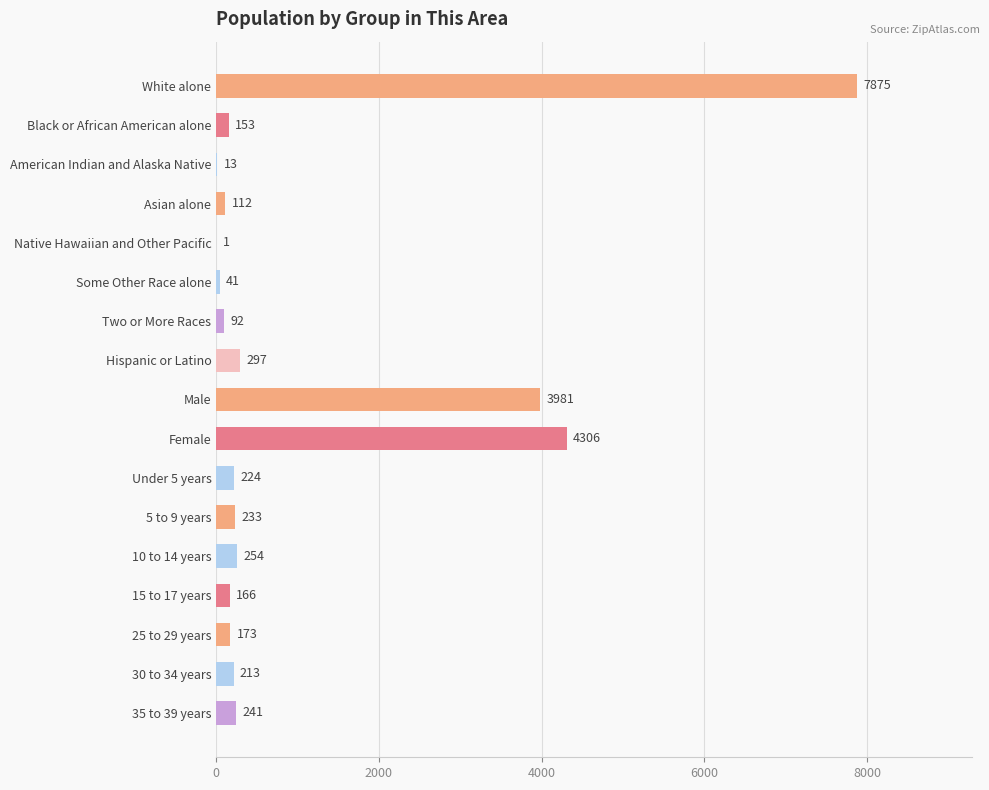

What is the approximate value at American Indian and Alaska Native?

13